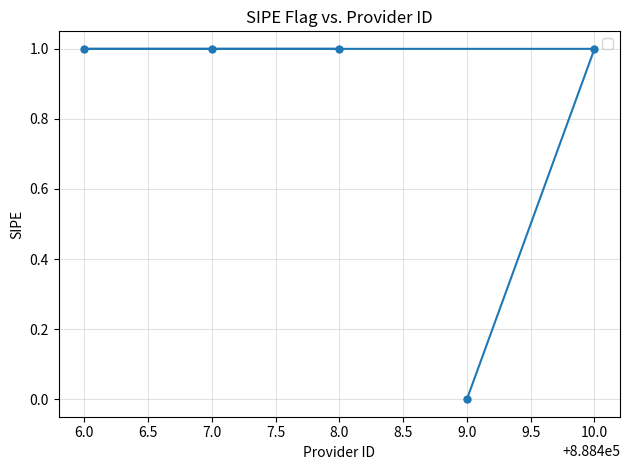

Is this an area chart (filled region under the line)?

No